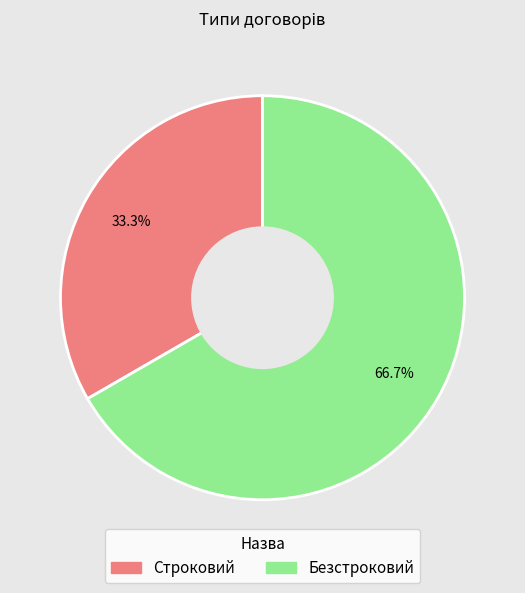

Which slice is the largest?

Безстроковий